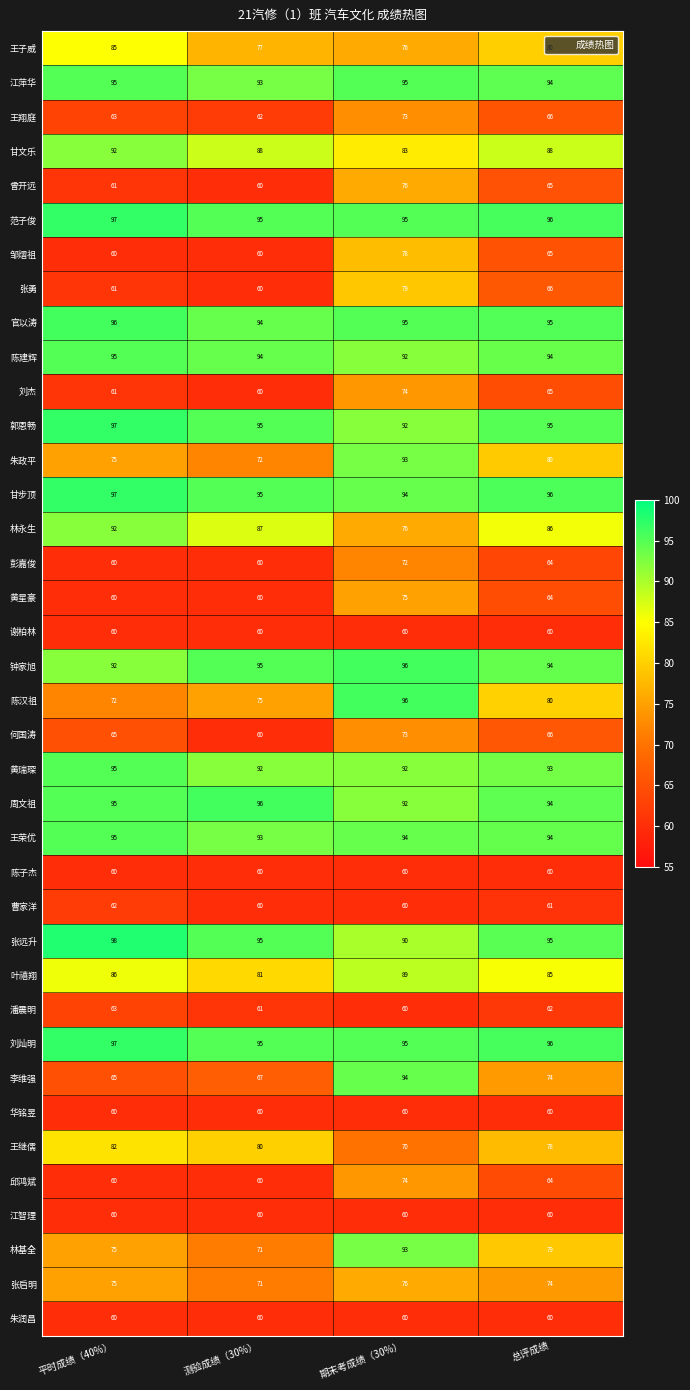

What is the total value across all series at 期末考成绩（30%）?

3062